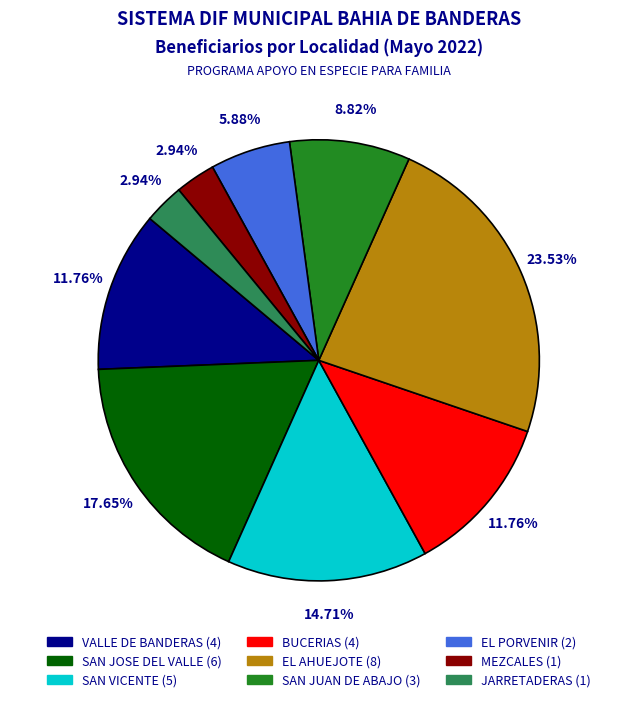

Which slice is the largest?

EL AHUEJOTE